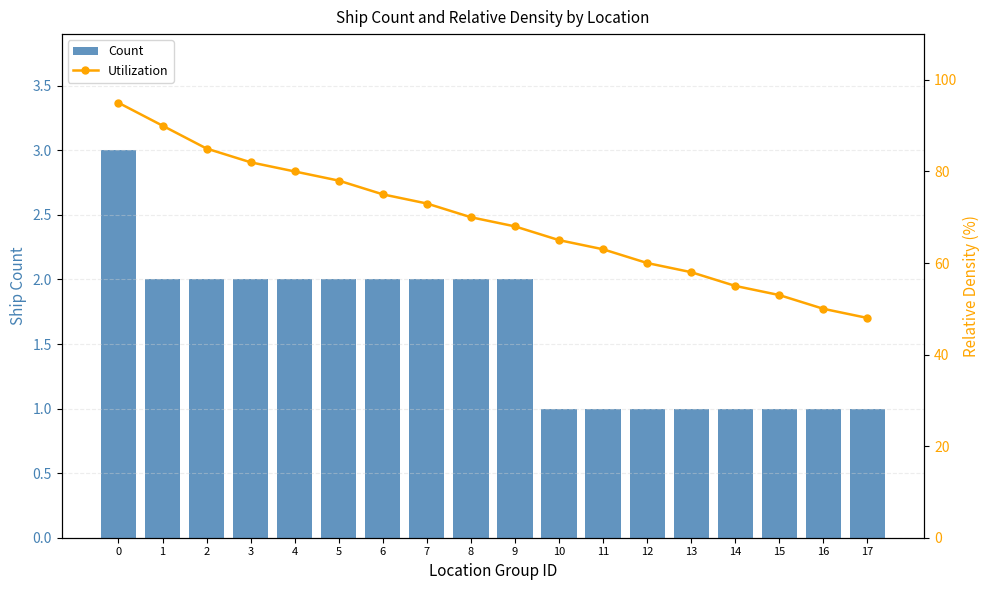

What is the value of the Utilization bar at the 18th from the left?

48